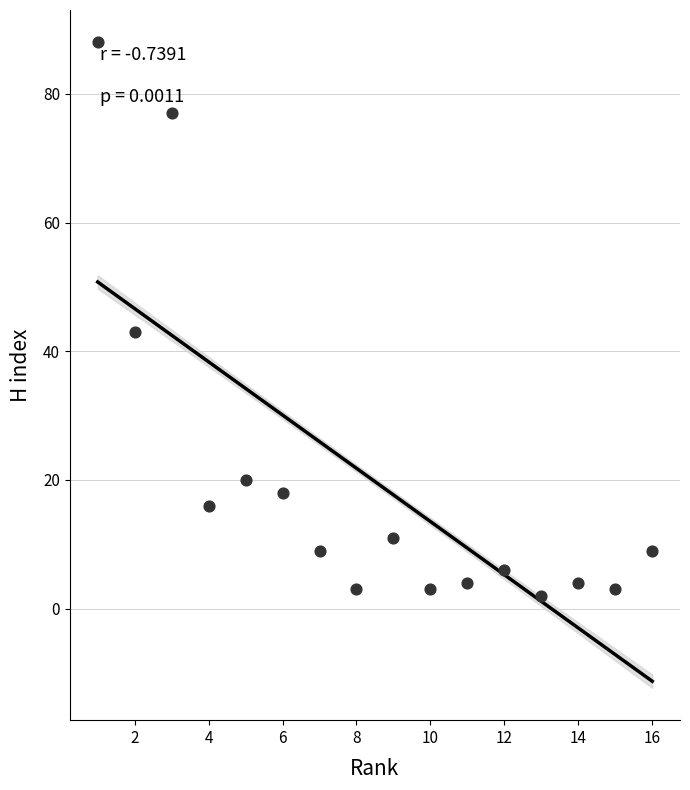

What is the range of Y values (max minus min)?

86